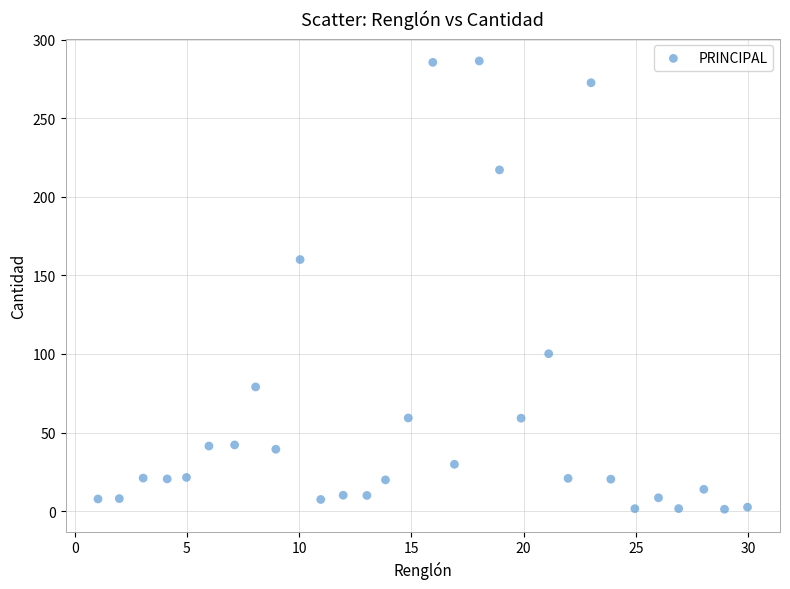

What is the range of X values (max minus min)?

28.9